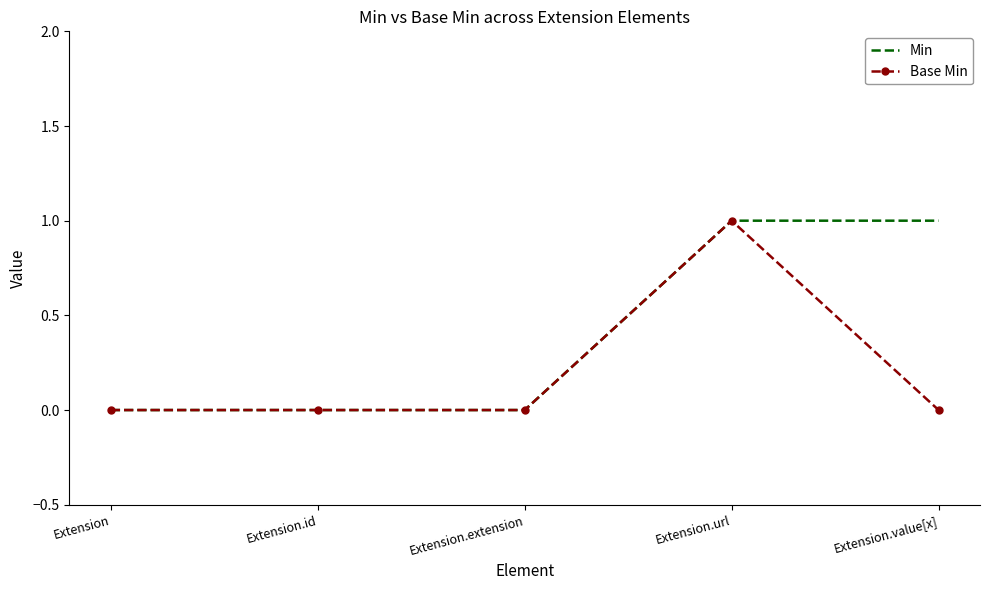

Between Extension.id and Extension.value[x], which series saw the biggest shift?

Min